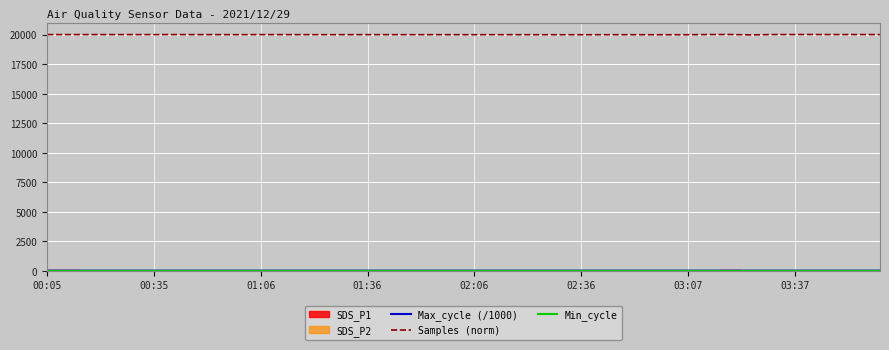

What is the approximate value of Max_cycle (/1000) at 01:06?

20.0